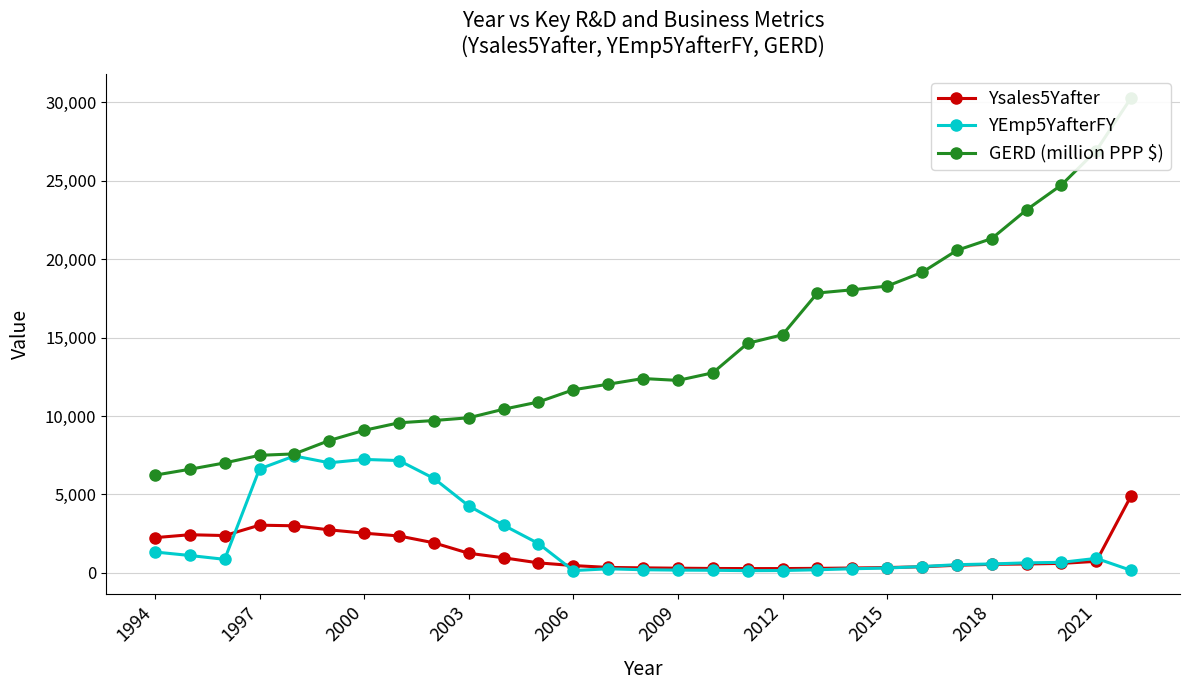

How many interior local valleys does the Ysales5Yafter series have?

2